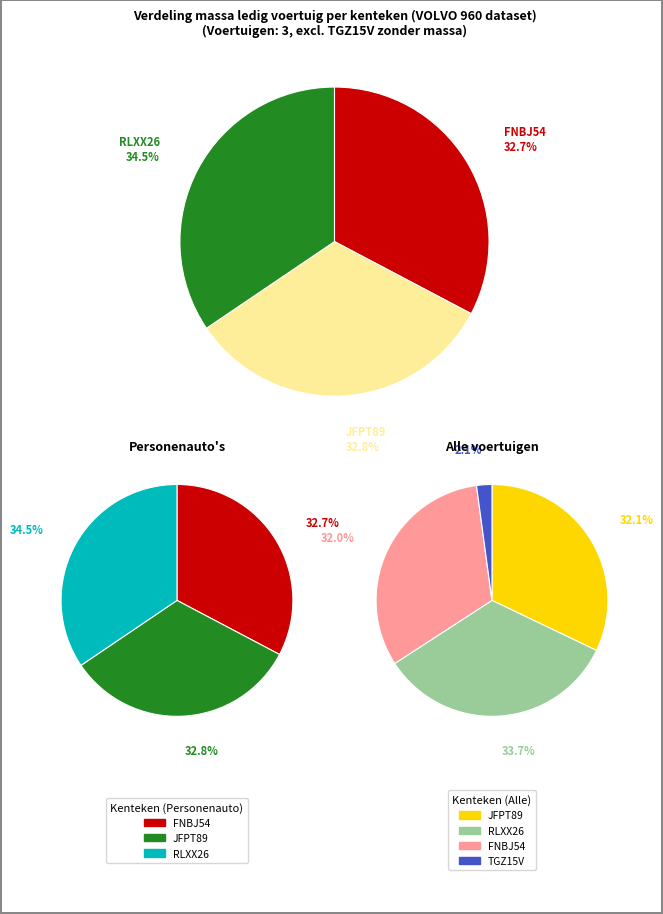

Does TGZ15V account for over 50% of the chart?

No